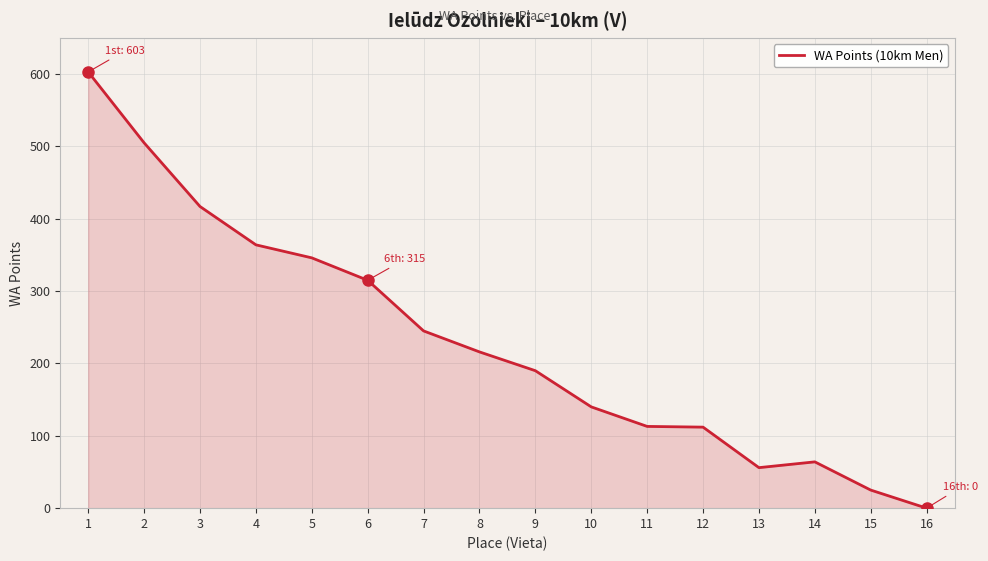

What is the maximum value shown in the chart?

603